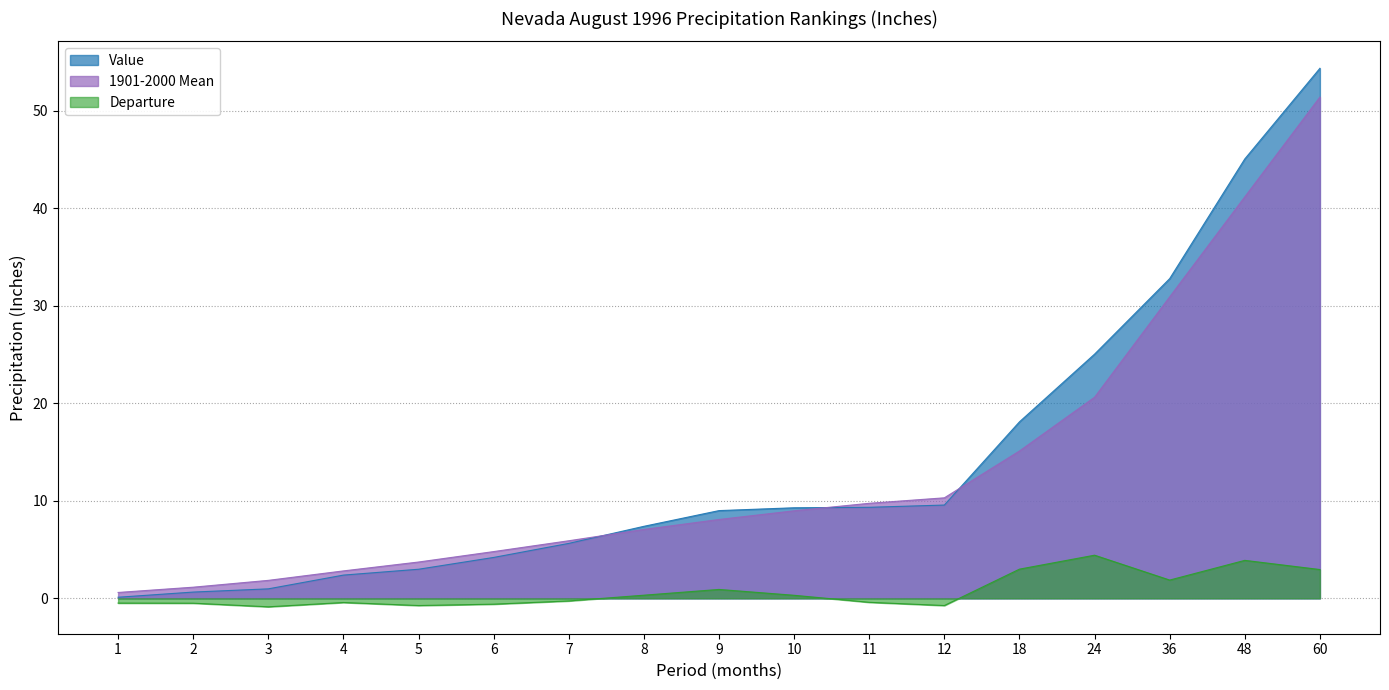

Reading left to right, what are all the values shown in this chart?

Value: 0.1	0.6	1.0	2.4	3.0	4.2	5.6	7.4	9.0	9.3	9.3	9.6	18.1	25.0	32.8	45.0	54.3
1901-2000 Mean: 0.6	1.1	1.8	2.8	3.7	4.8	5.9	7.1	8.1	9.0	9.7	10.3	15.1	20.6	30.9	41.1	51.4
Departure: -0.5	-0.5	-0.9	-0.4	-0.7	-0.6	-0.3	0.3	0.9	0.3	-0.4	-0.7	3.0	4.4	1.9	3.9	3.0